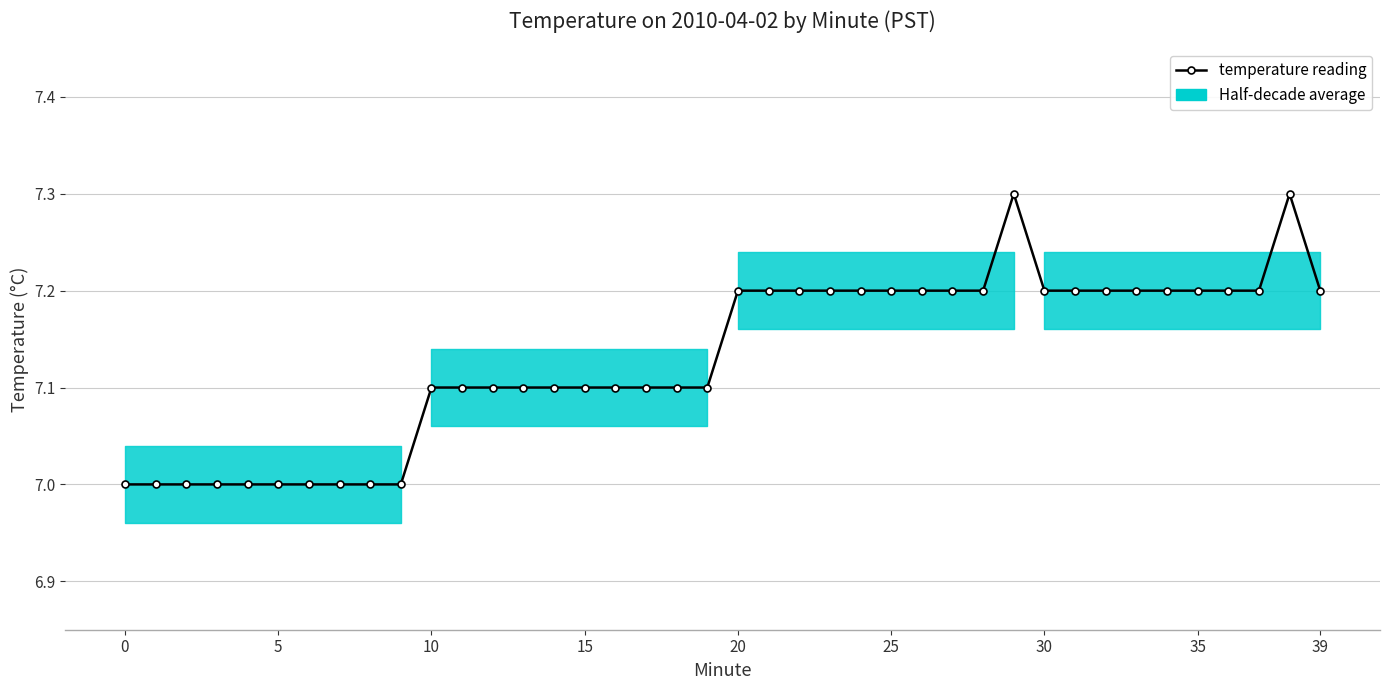

True or false: the data has more than 2 interior local peaks.

False